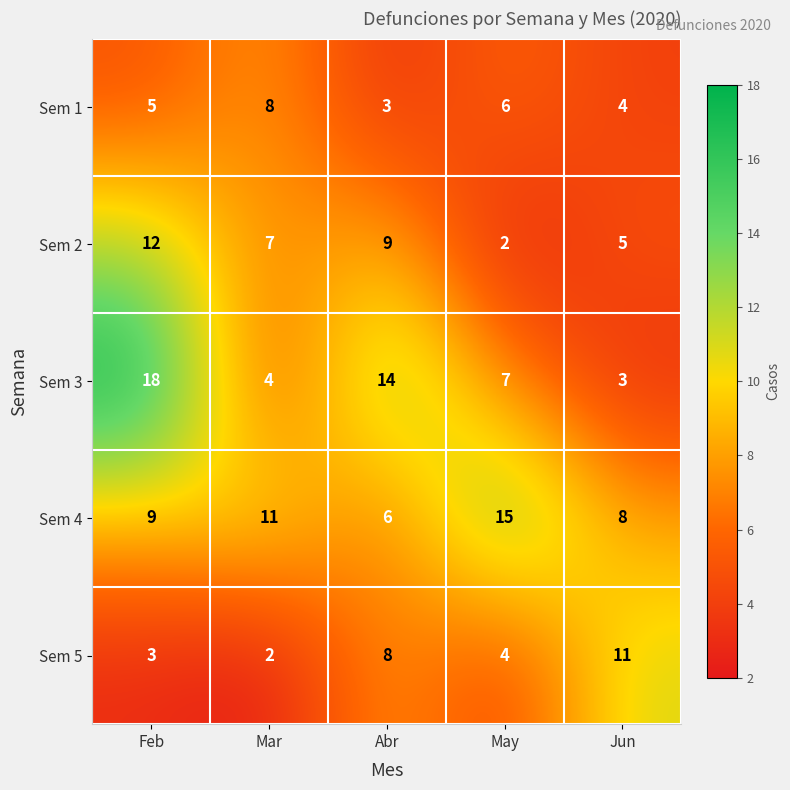

What is the difference between the second highest and minimum values in the Sem 3 series?

11